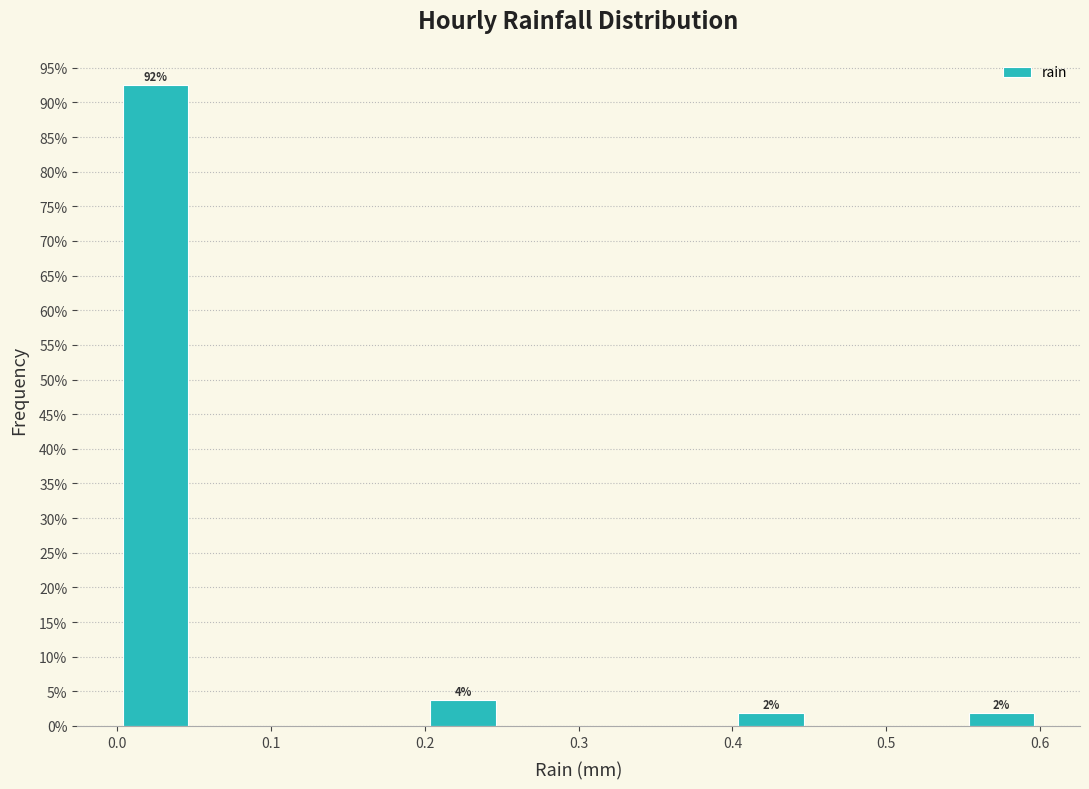

Which range on the x-axis has the tallest bar?

0.00 to 0.05